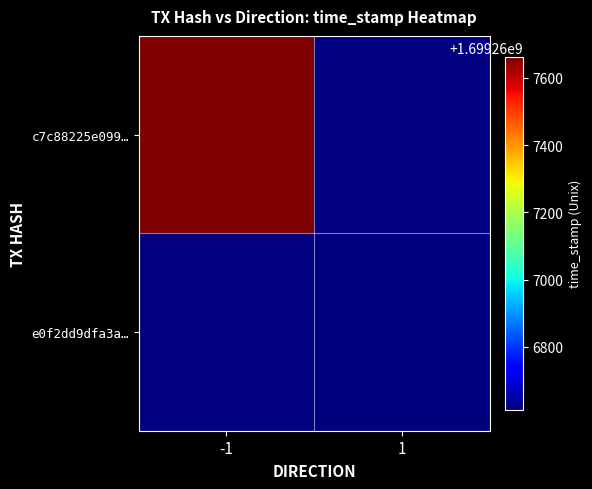

Count the c7c88225e099b773bcc6c11787207a531834b67 values in the range -1 to 1699267663.

2